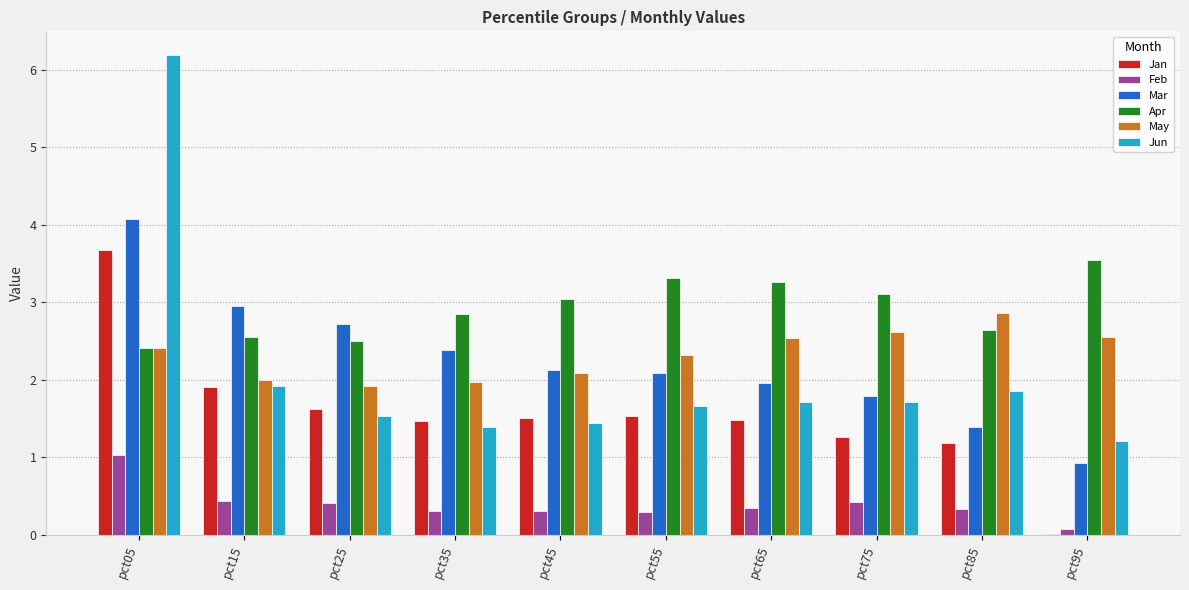

What is the greatest value displayed?

6.2